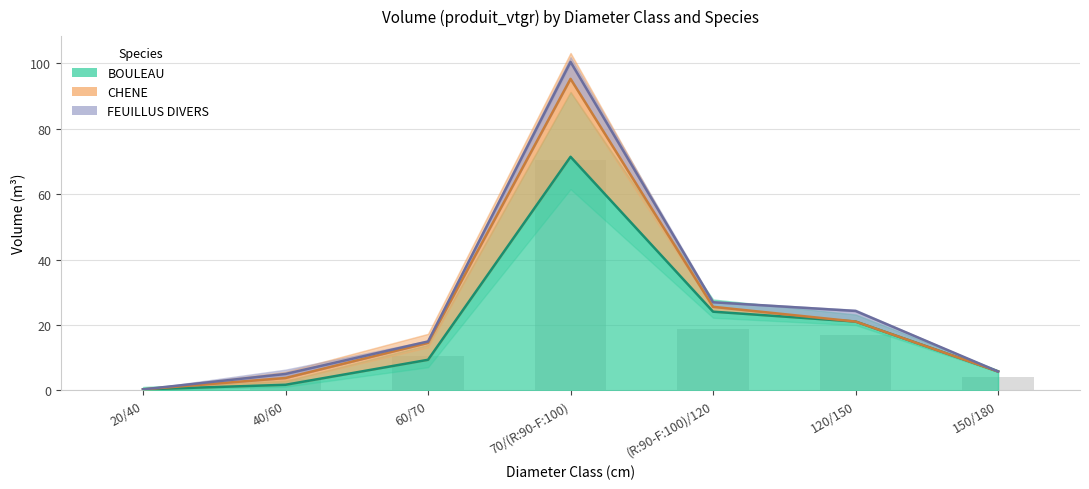

What is the difference between the second highest and second lowest values in the CHENE series?

5.2